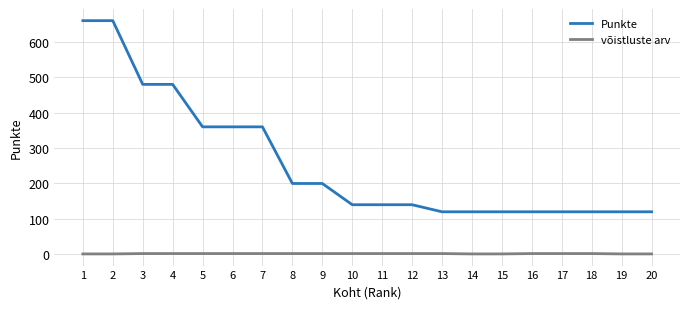

The Punkte series shows 204 at 16. True or false?

False